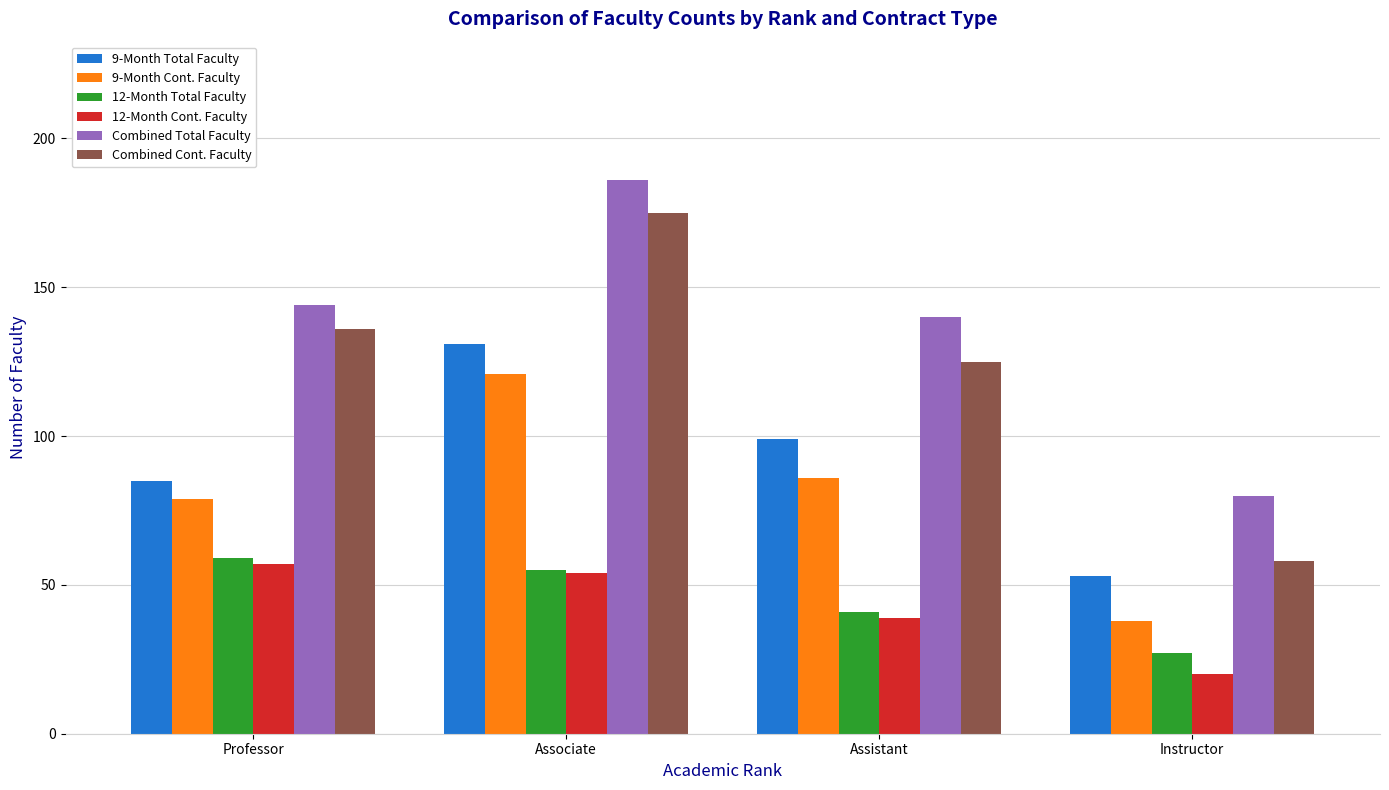

At which category does the chart reach its minimum across all series?

Instructor